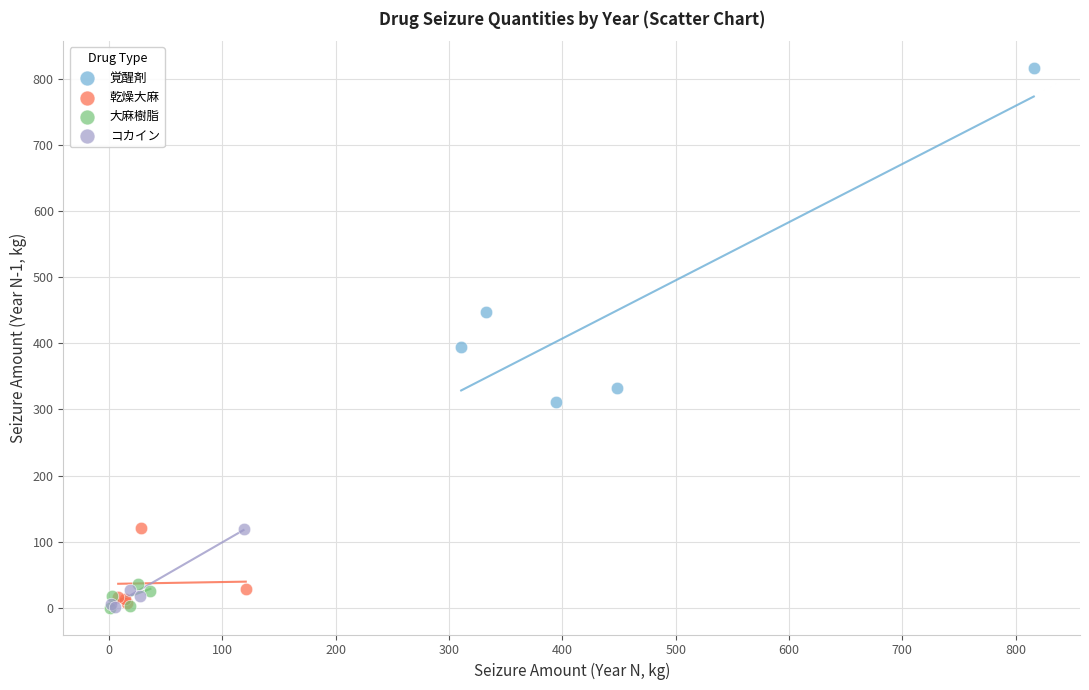

Which series has the largest Y range (max minus min)?

覚醒剤